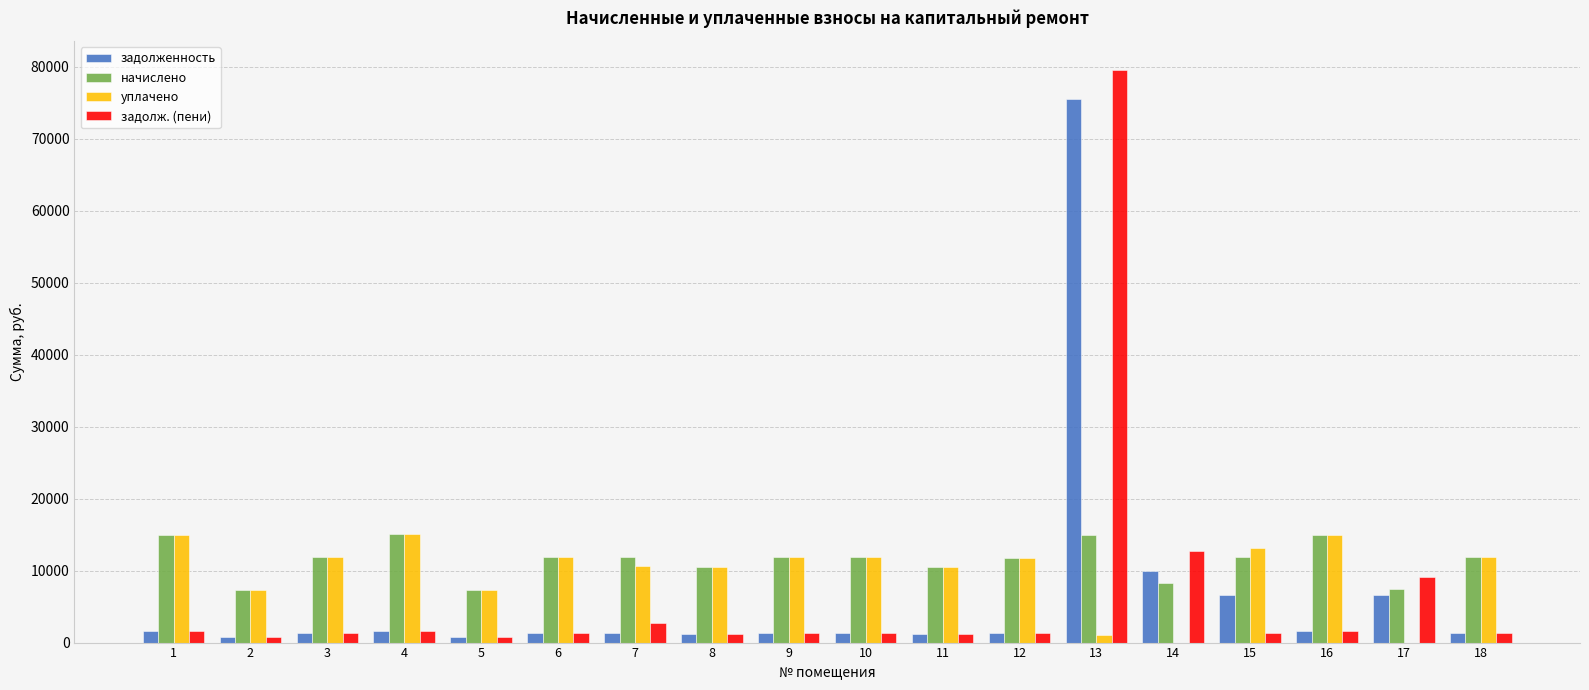

Is the value of задолж. (пени) at 12 greater than the value of уплачено at 6?

No